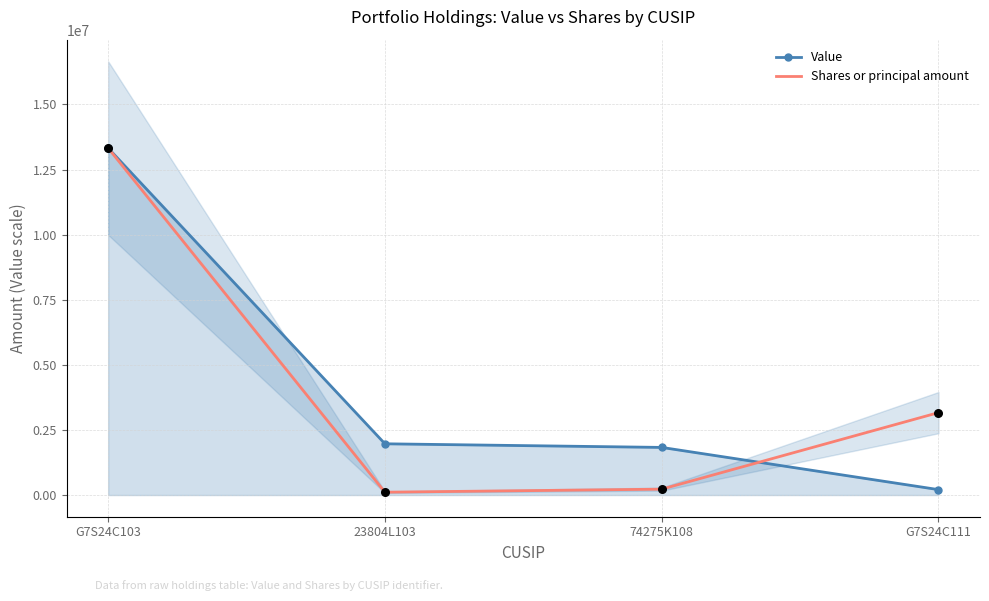

Which series has the largest total across all categories?

Value